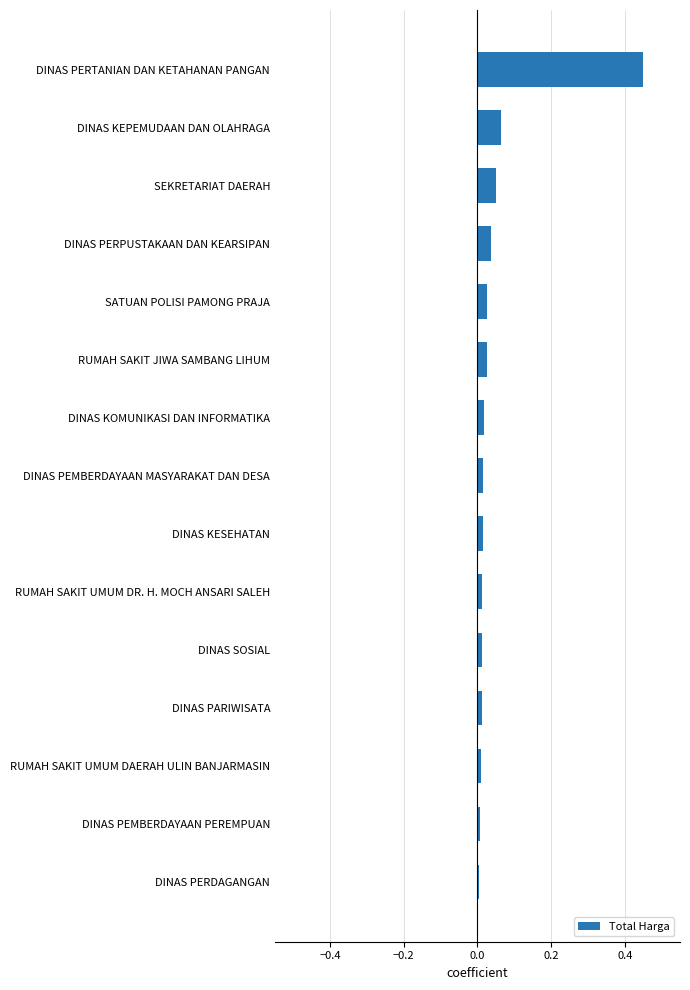

Are the bars horizontal?

Yes